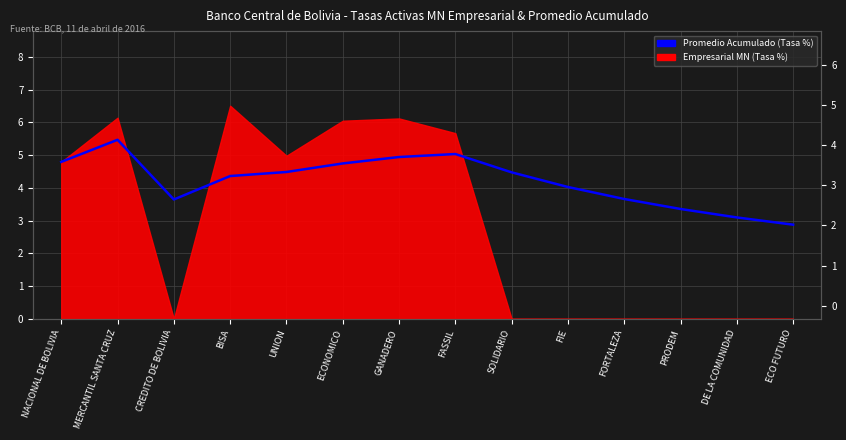

How many values exceed 4?

9